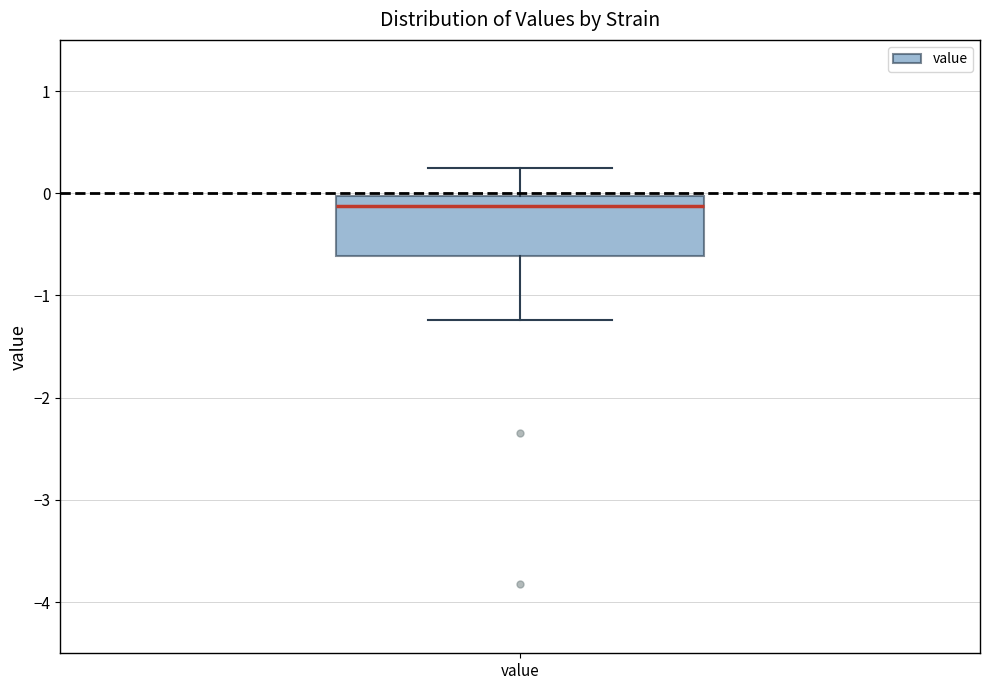

Read this box plot against the y-axis: the position of the median line, the range covered by the box, and the ends of both whiskers. The values are not printed on the chart, so give them approximately, as read against the axis.

median -0.1, box -0.6 to 0.0, whiskers -1.2 to 0.3